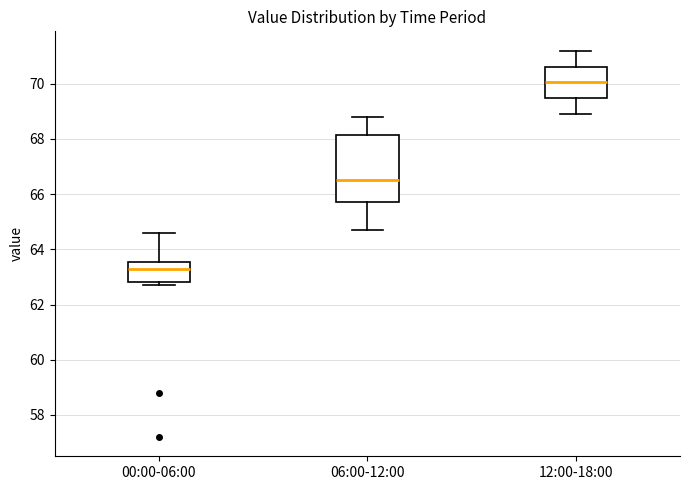

Where is the upper edge of the box for 06:00-12:00 on the y-axis? The values are not printed on the chart, so give them approximately, as read against the axis.

68.2